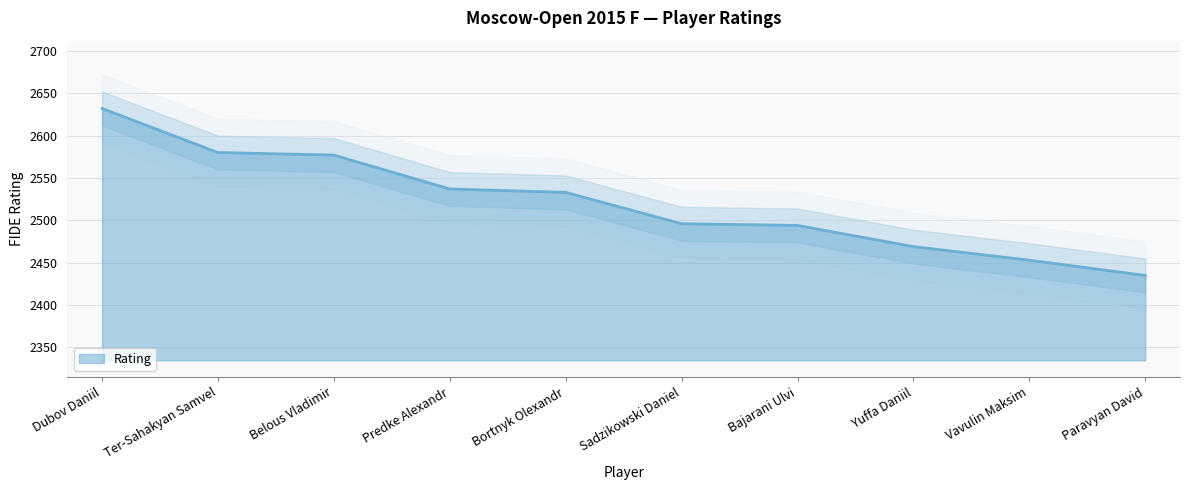

Rank the categories by value from highest to lowest.

Dubov Daniil, Ter-Sahakyan Samvel, Belous Vladimir, Predke Alexandr, Bortnyk Olexandr, Sadzikowski Daniel, Bajarani Ulvi, Yuffa Daniil, Vavulin Maksim, Paravyan David